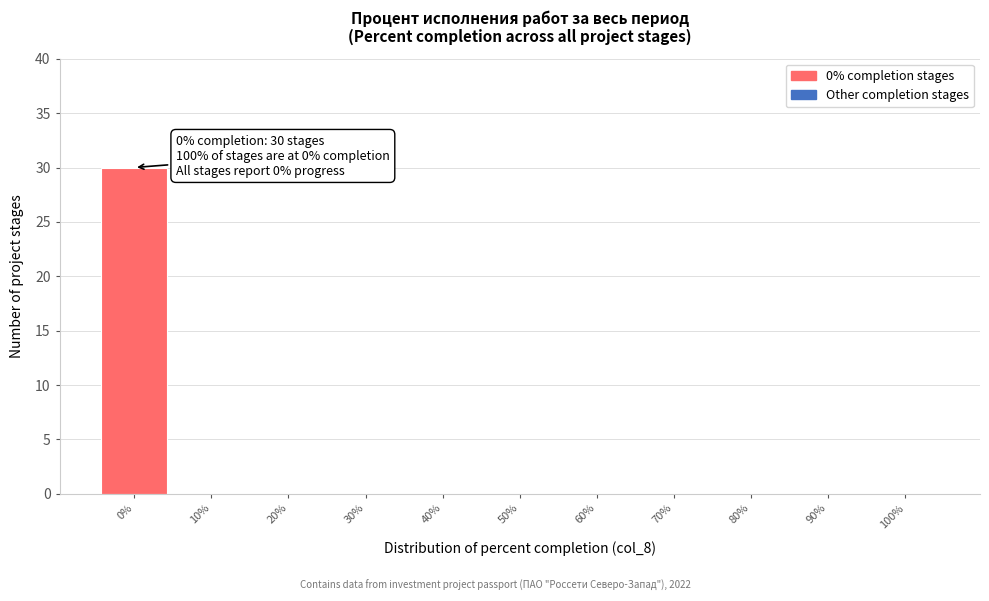

Which range on the x-axis has the tallest bar?

-5 to 5